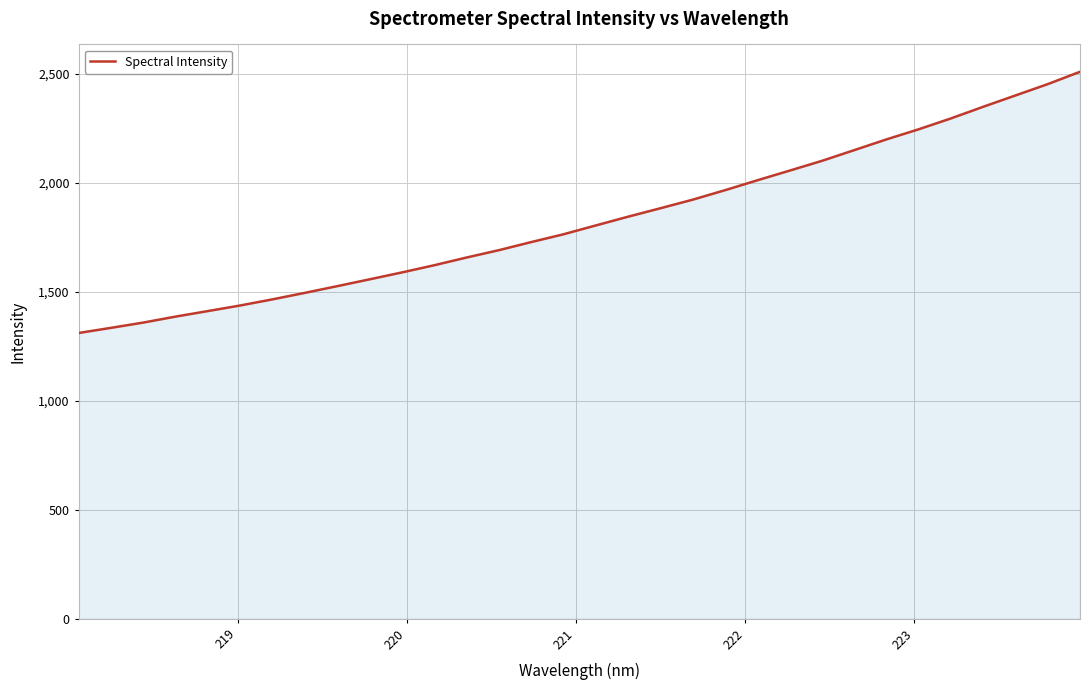

What is the difference between the maximum and minimum values?

1198.9